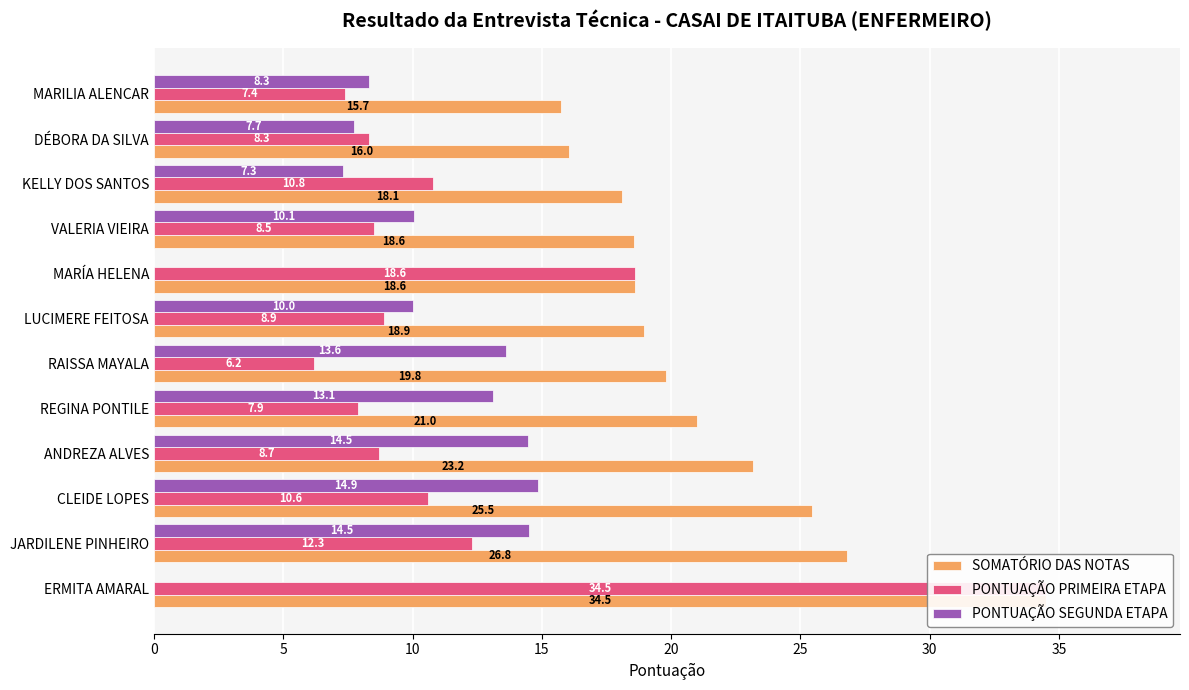

Which series changed the most between MARÍA HELENA and DÉBORA DA SILVA?

PONTUAÇÃO PRIMEIRA ETAPA